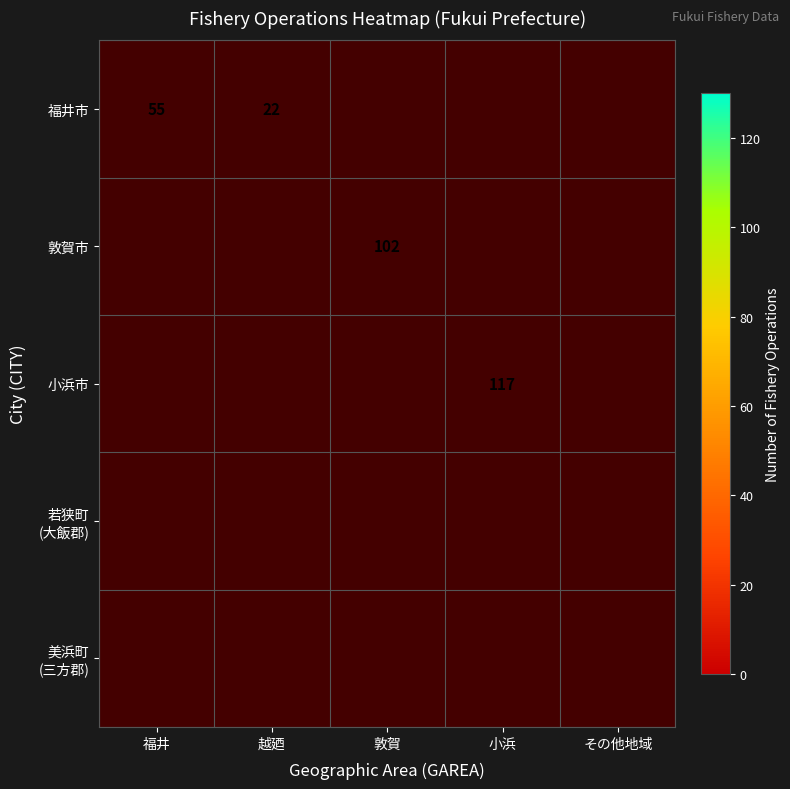

The 小浜市 series shows 56 at 小浜. True or false?

False